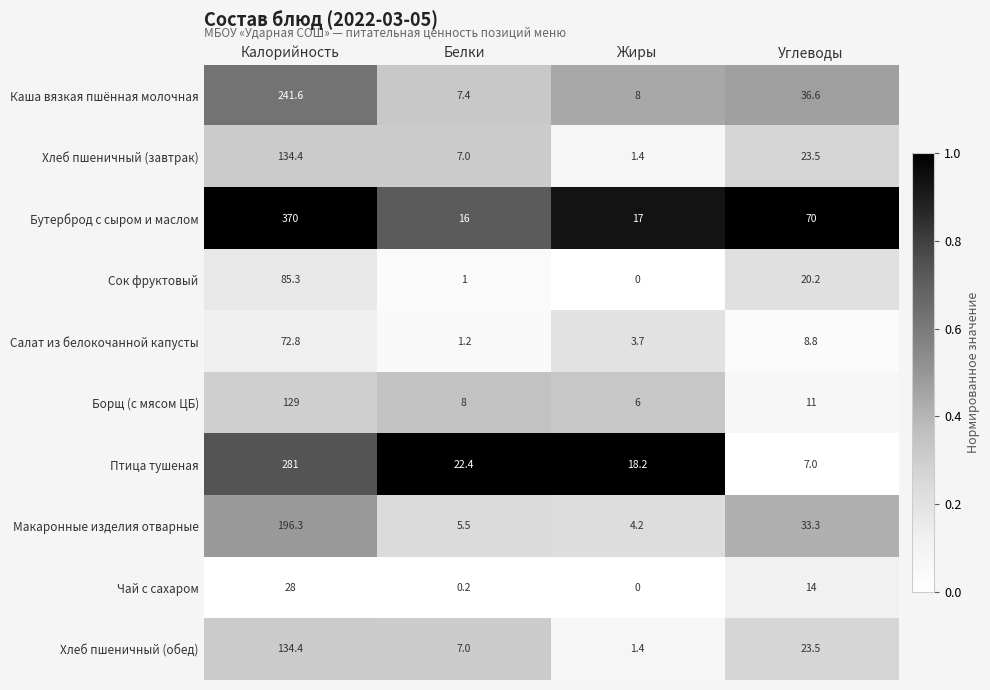

Which series has the largest range (max minus min)?

Бутерброд с сыром и маслом